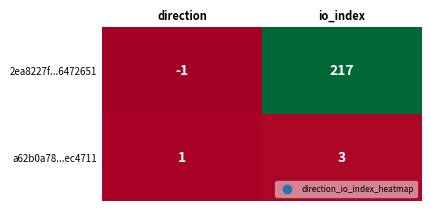

Between direction and io_index, which series saw the biggest shift?

2ea8227f...6472651